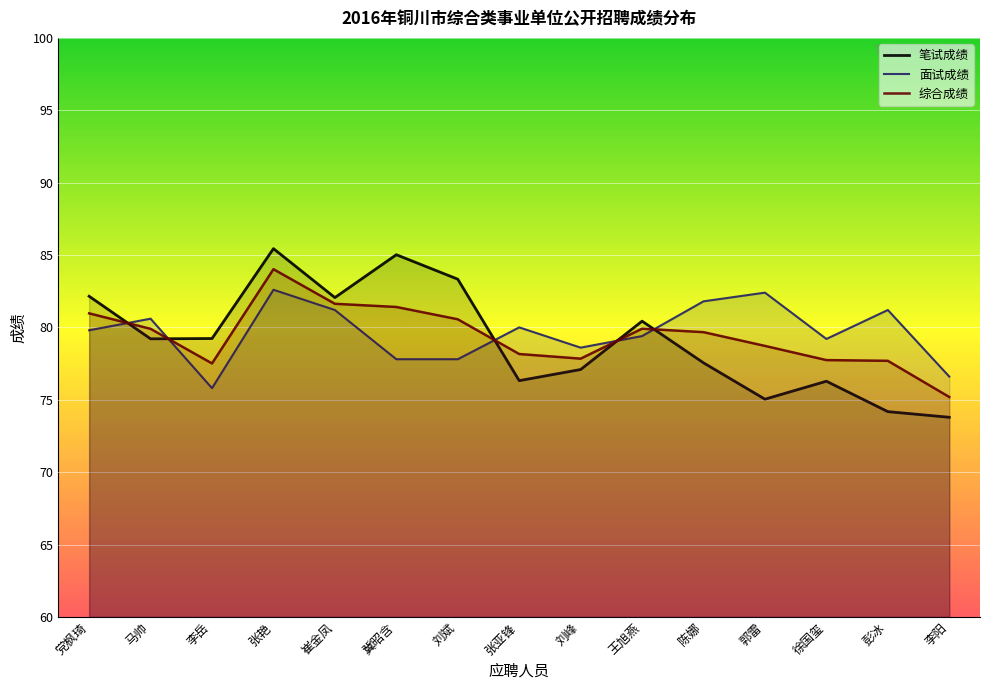

How many lines are shown in the chart?

3